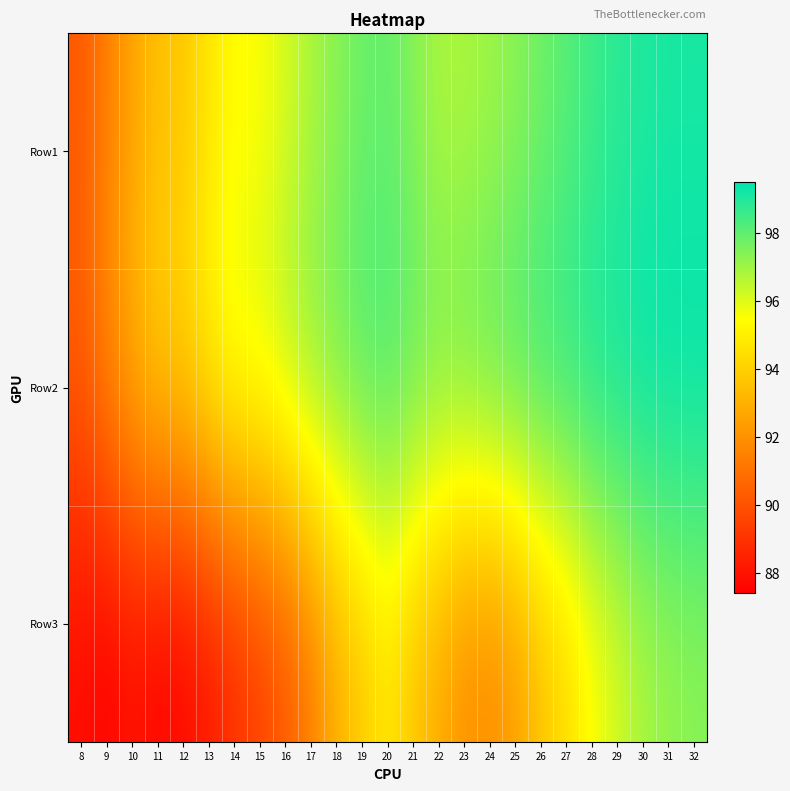

What is the maximum value shown in the chart?

99.5